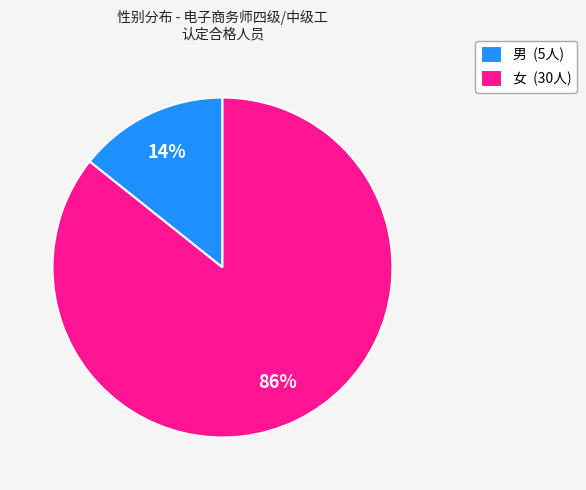

Is the sum of 男 and 女 greater than half?

Yes